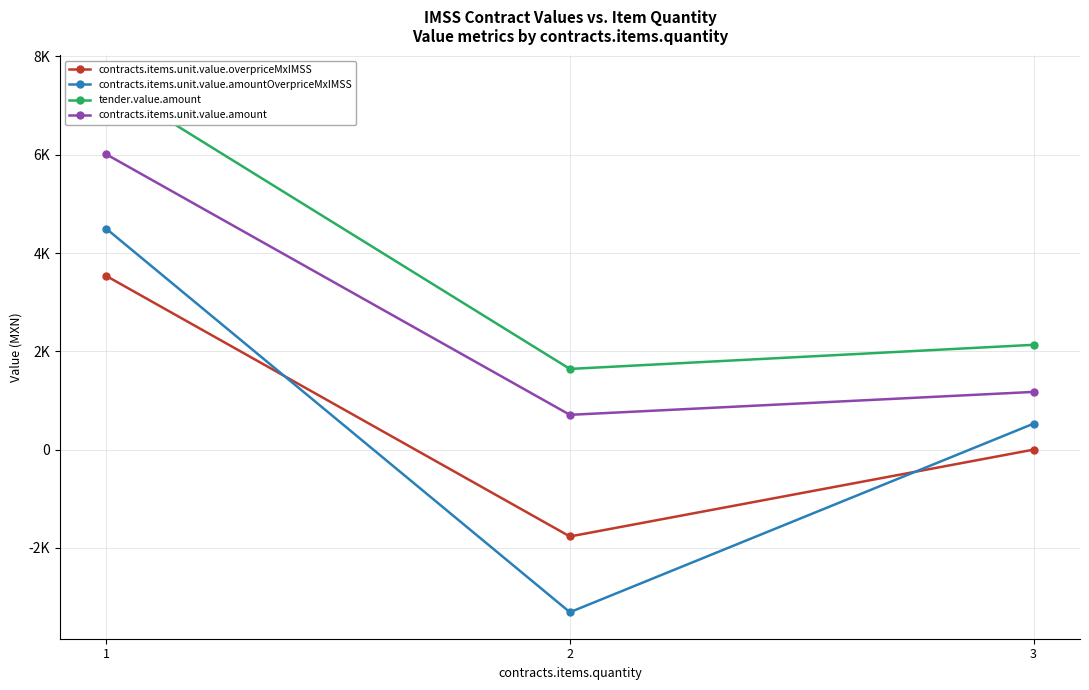

How many positive values does the contracts.items.unit.value.overpriceMxIMSS series have?

1